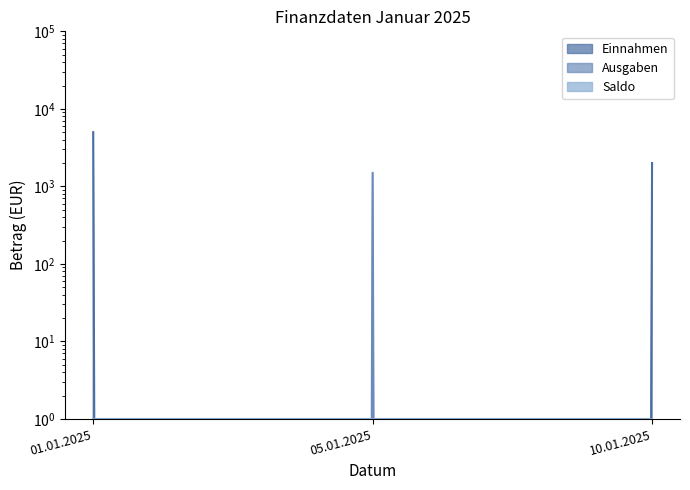

The Ausgaben series shows -1026 at 10.01.2025. True or false?

False